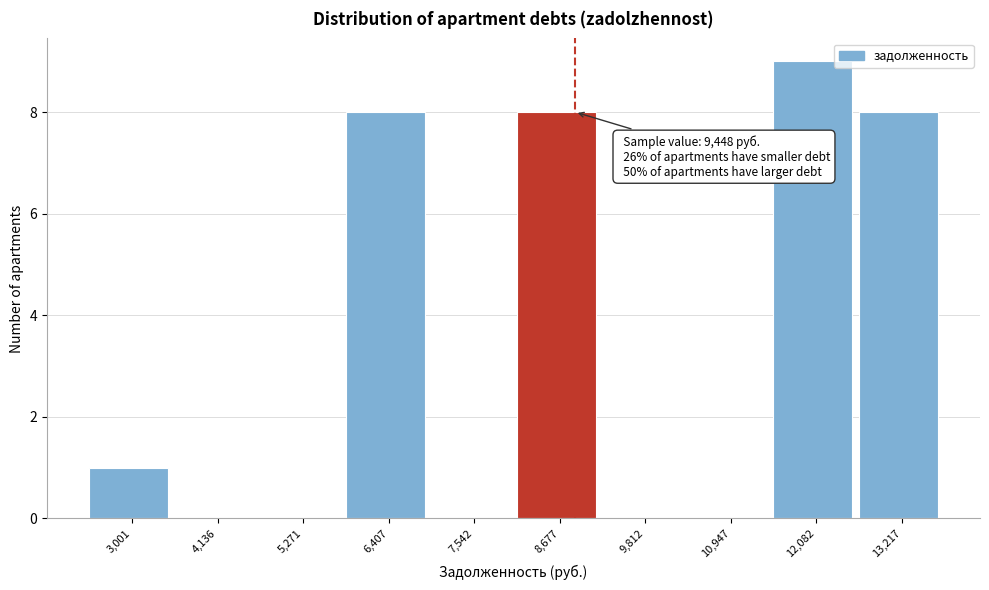

Reading left to right, extract all data points from this chart.

3,001=1	4,136=0	5,271=0	6,407=8	7,542=0	8,677=8	9,812=0	10,947=0	12,082=9	13,217=8